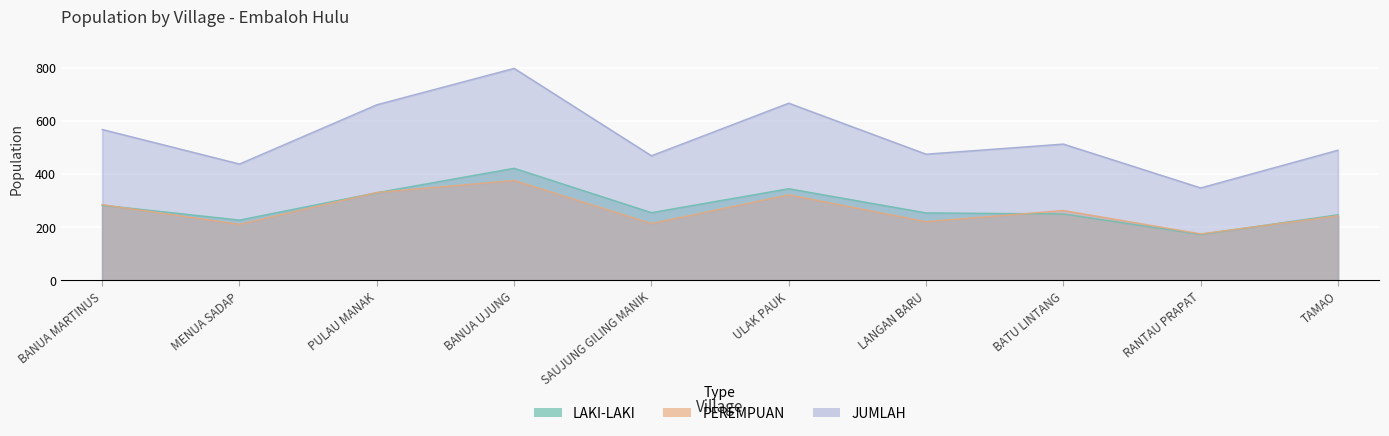

At which category is the sum across all series the highest?

BANUA UJUNG